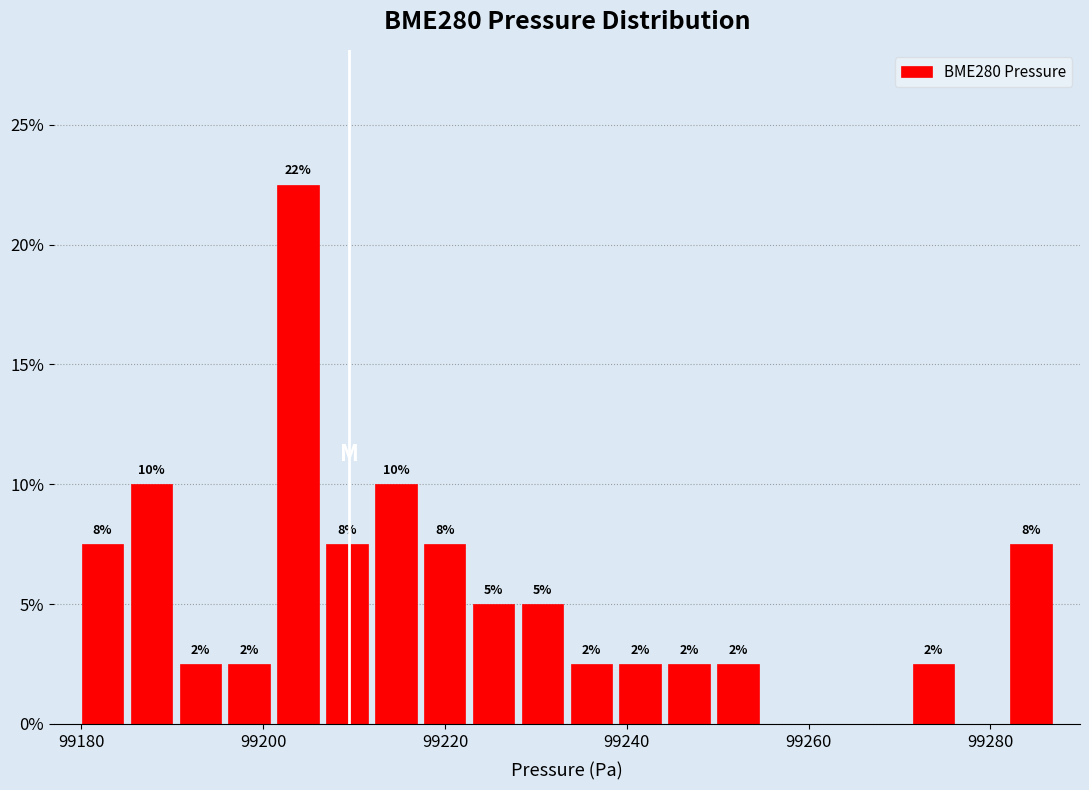

Around what value on the x-axis is the tallest bar? Give the approximate position of its centre, as read against the axis.

99204